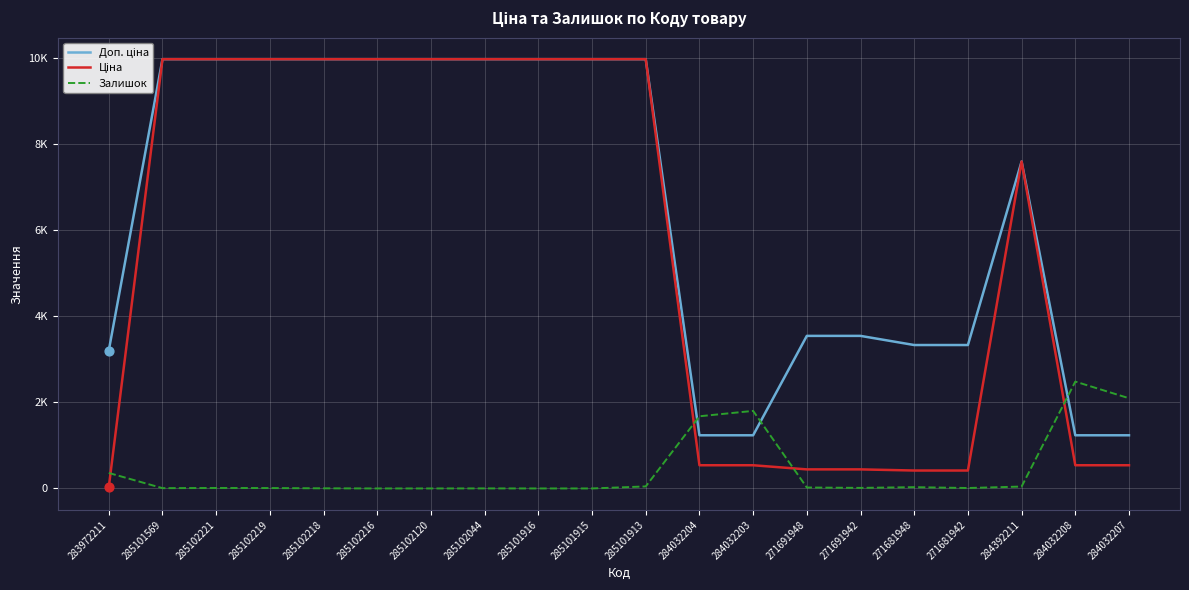

At how many categories does at least one series exceed 2452?

17